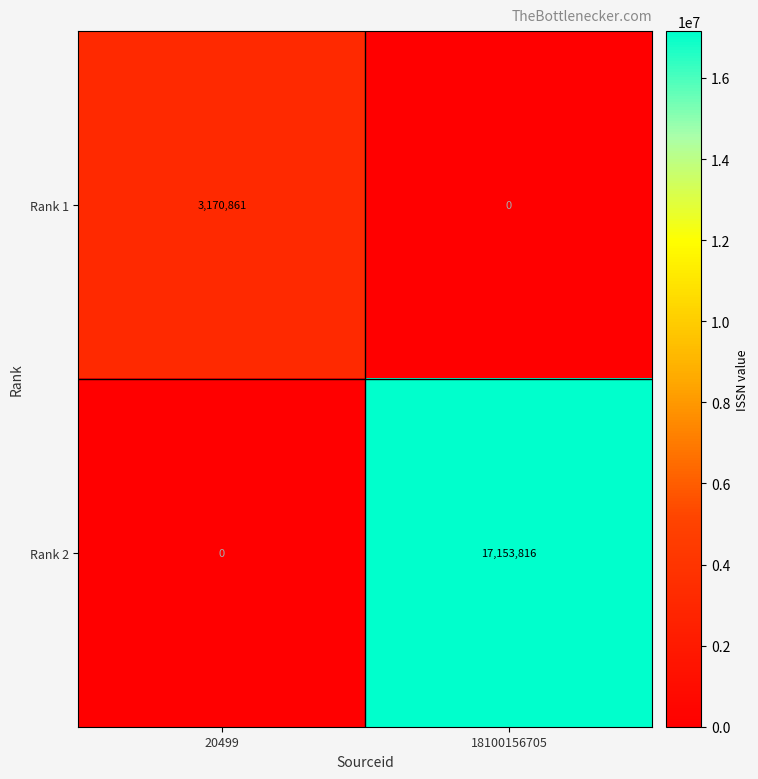

What is the difference between the Rank 2 values at 20499 and 18100156705?

17153816